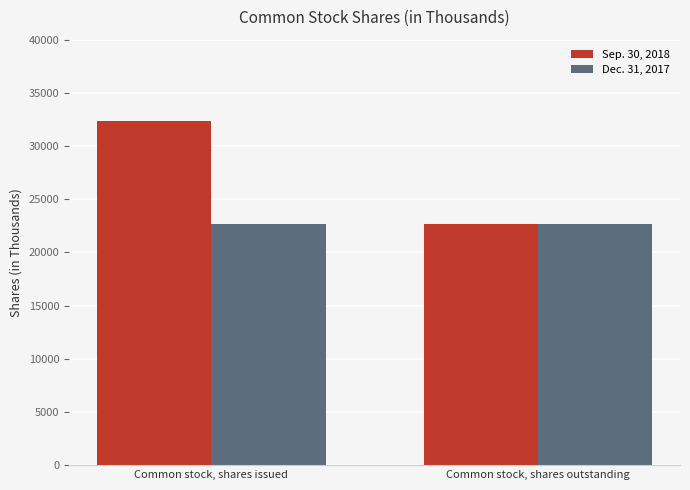

What is the maximum value shown in the chart?

32388